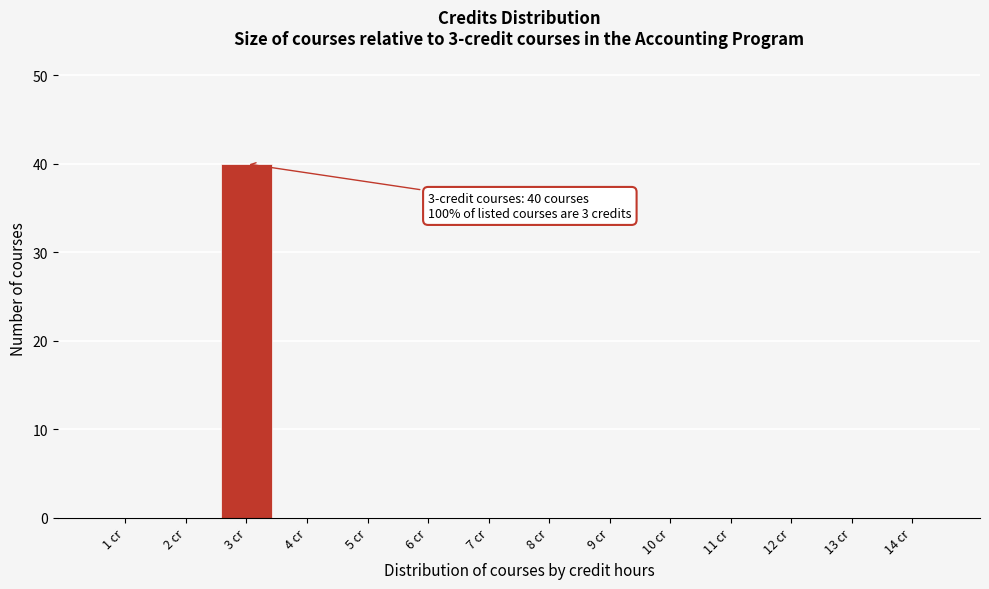

Reading left to right, what are all the values shown in this chart?

1 cr=0	2 cr=0	3 cr=40	4 cr=0	5 cr=0	6 cr=0	7 cr=0	8 cr=0	9 cr=0	10 cr=0	11 cr=0	12 cr=0	13 cr=0	14 cr=0